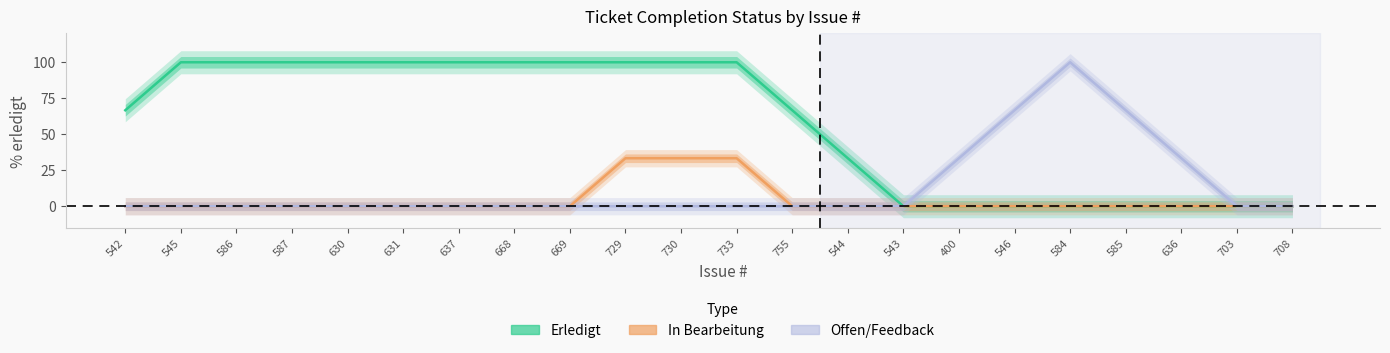

At 637, list the series in order from smallest to largest.

In Bearbeitung, Offen/Feedback, Erledigt